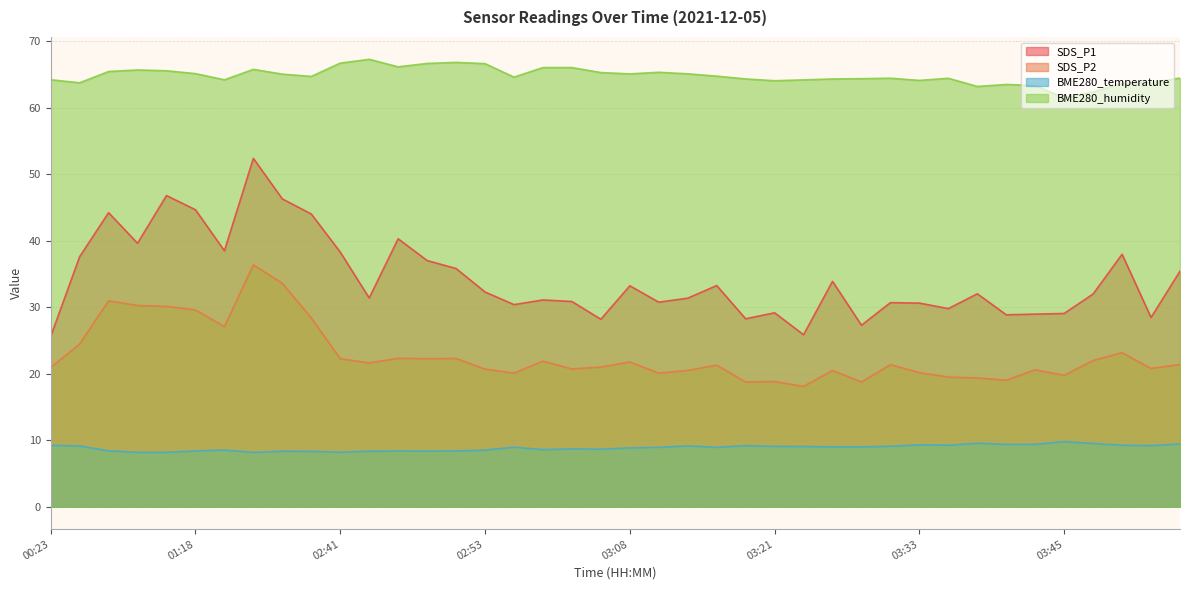

Rank the series at 03:08 from lowest to highest value.

BME280_temperature, SDS_P2, SDS_P1, BME280_humidity